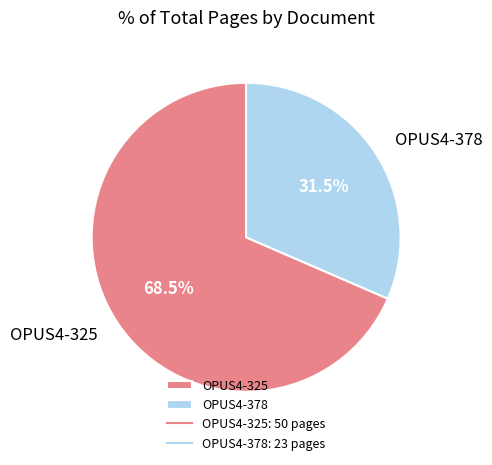

Which slice is the largest?

OPUS4-325